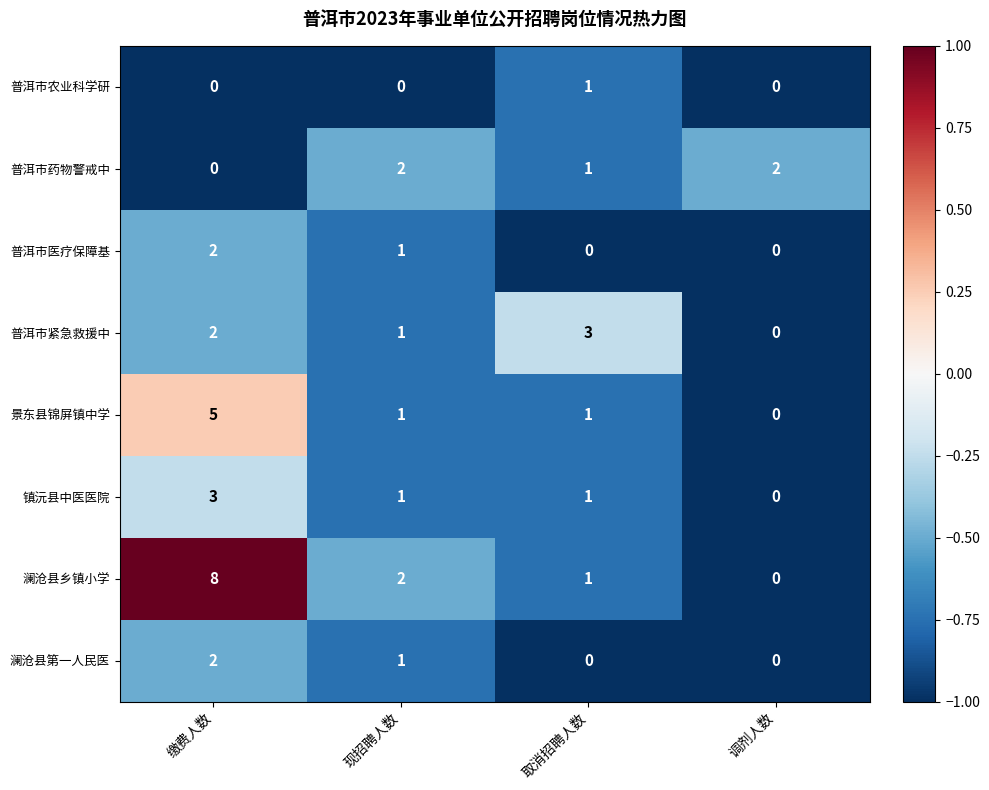

What is the difference between the maximum and minimum values in the 普洱市紧急救援中 series?

3